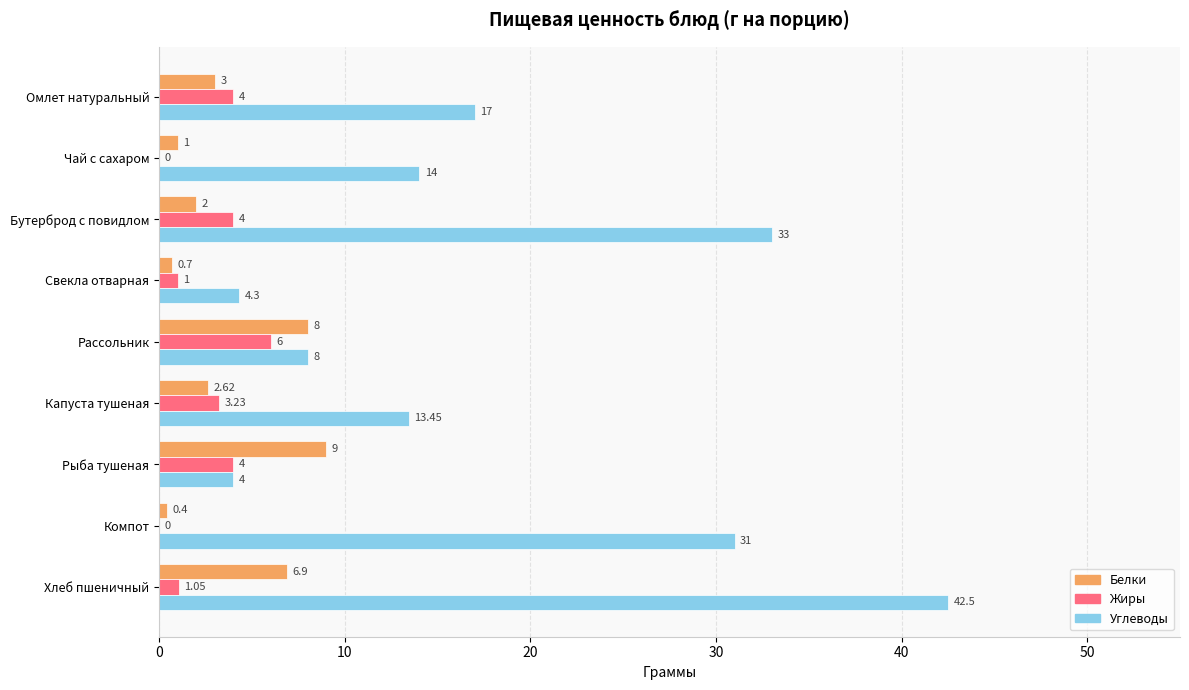

Which series has the largest total across all categories?

Углеводы